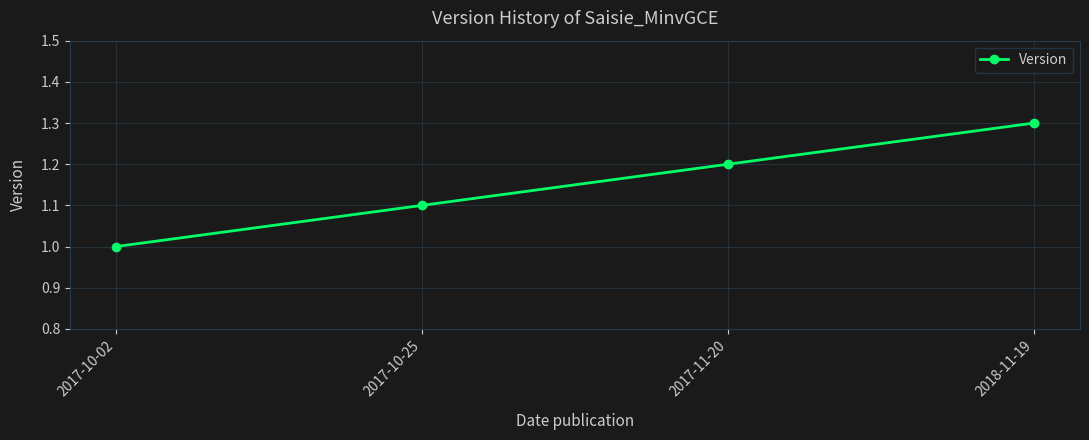

Reading right to left, list all the values displayed in this chart.

1.3	1.2	1.1	1.0